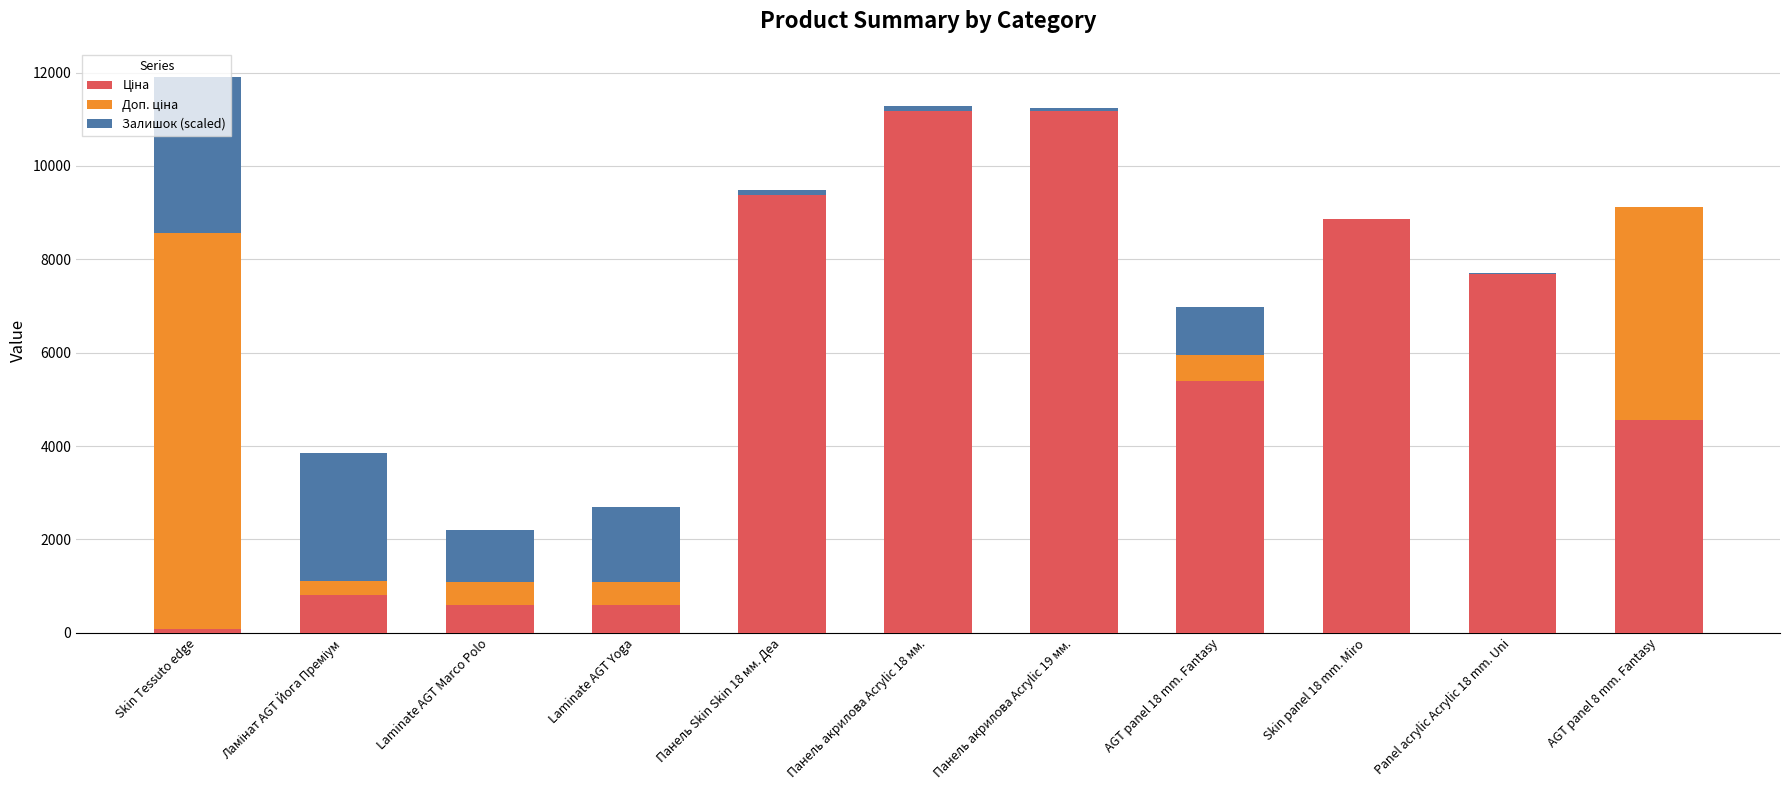

What is the total value across all series at AGT panel 18 mm. Fantasy?

6987.6